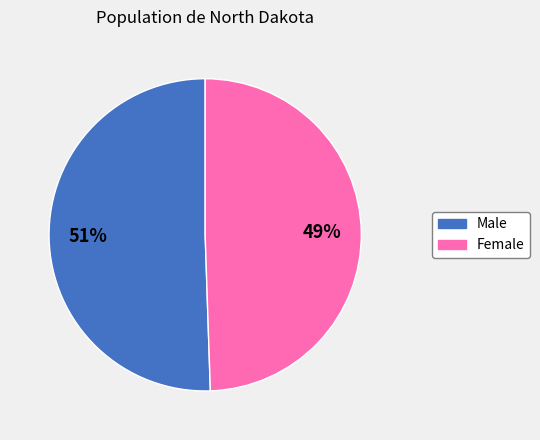

Which category has the biggest portion of the pie?

Male